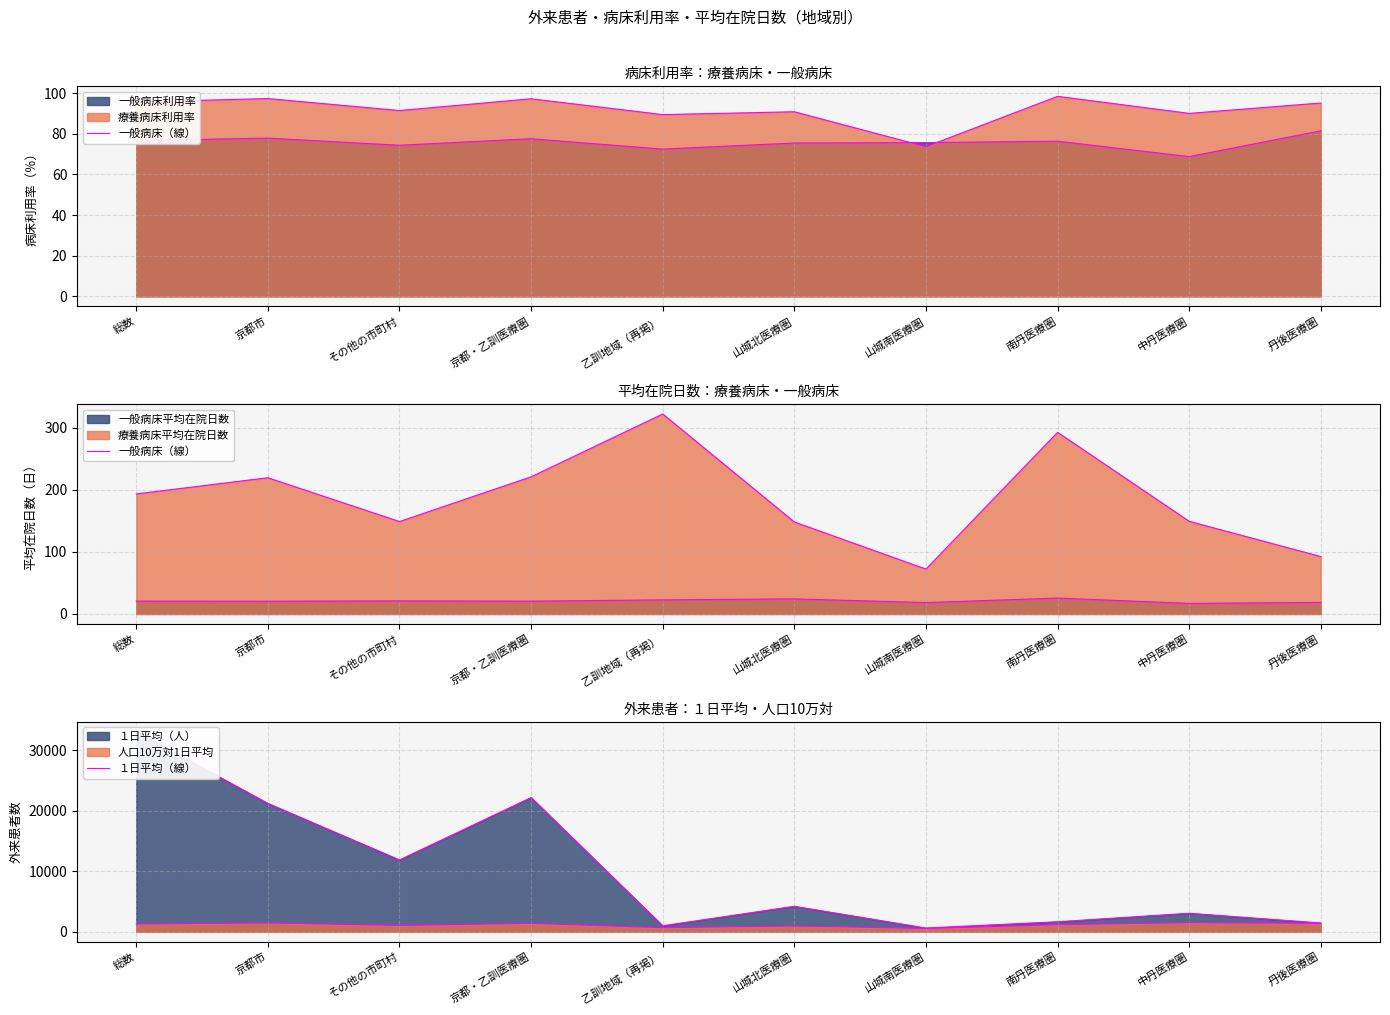

How many data points in １日平均（線） are above 4190?

4